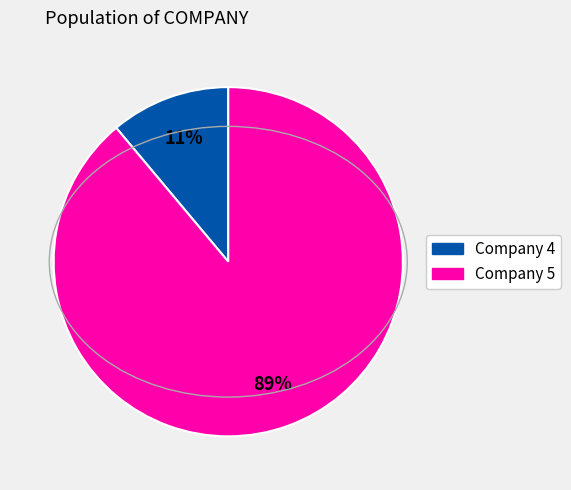

Does any single category account for the majority?

Yes